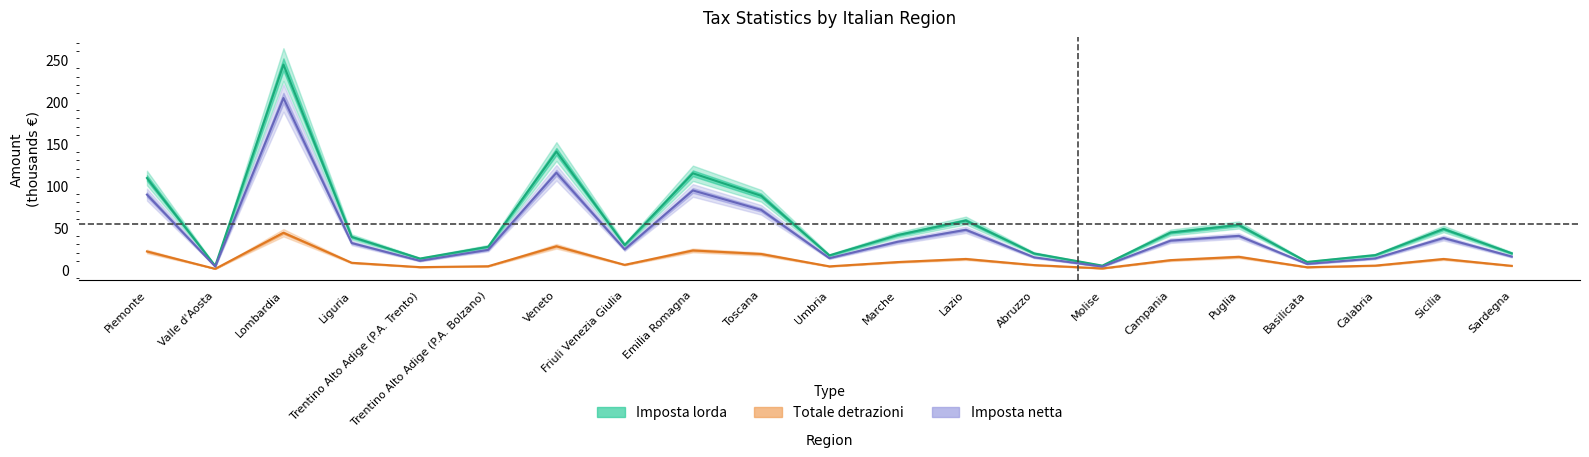

Rank the series at Valle d'Aosta from lowest to highest value.

Totale detrazioni, Imposta netta, Imposta lorda